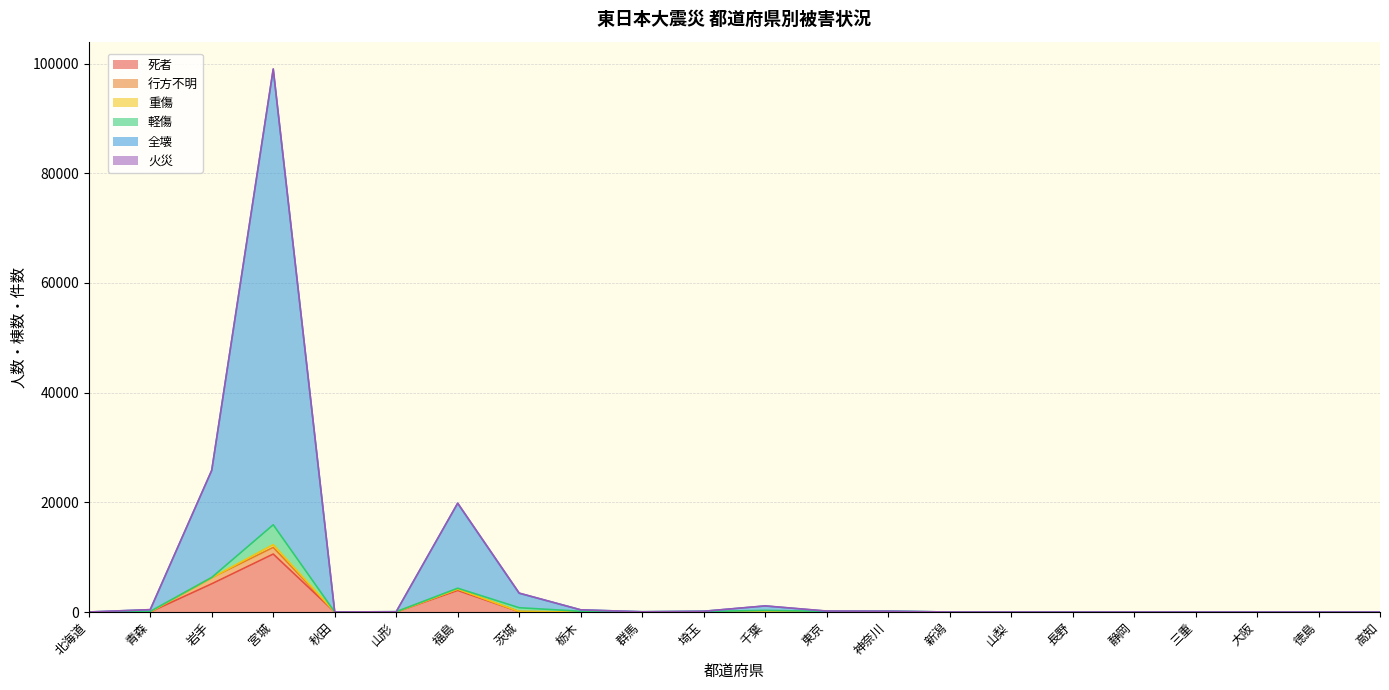

Where is 行方不明 nearest to the value 607?

福島